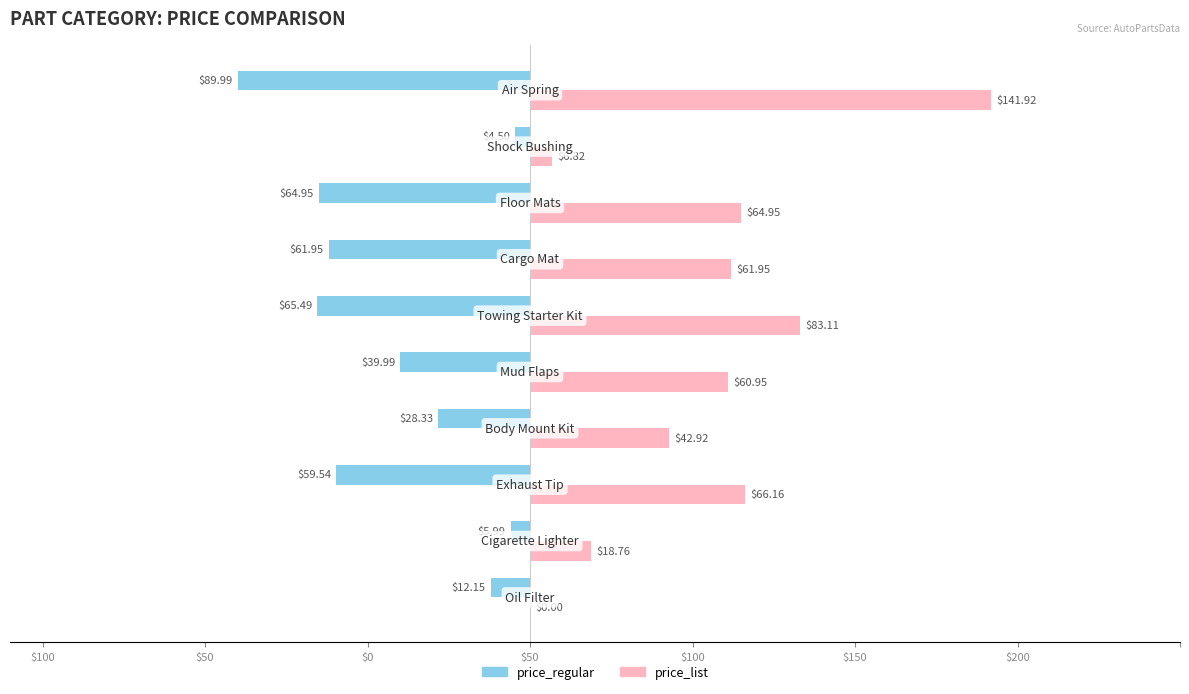

What is the difference between the maximum and minimum values in the price_list series?

141.9